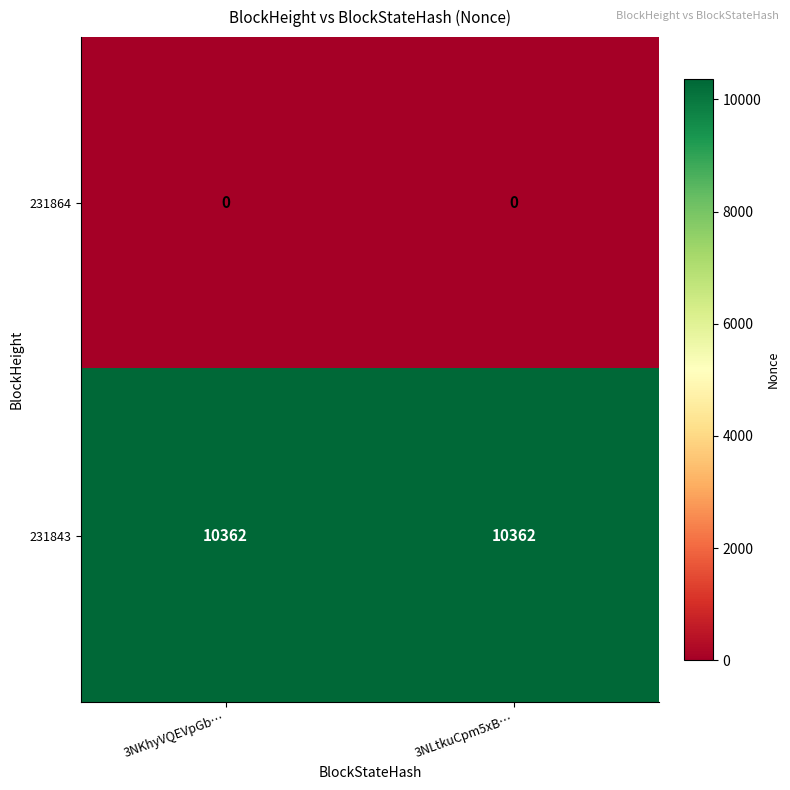

What is the difference between the highest and lowest values at 3NLtkuCpm5xB…?

10362